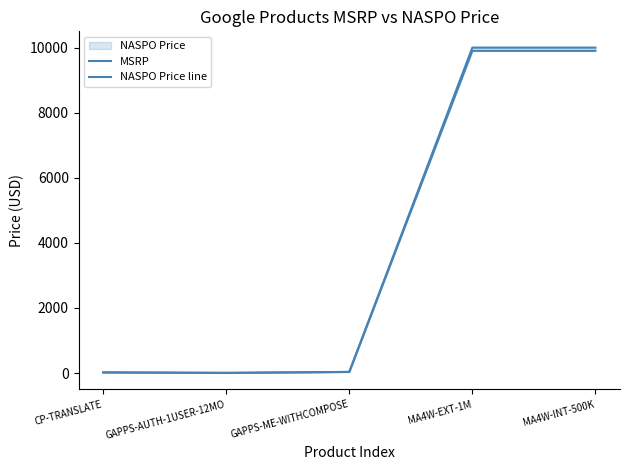

List the labels in order of NASPO Price line value, largest first.

MA4W-EXT-1M, MA4W-INT-500K, GAPPS-ME-WITHCOMPOSE, CP-TRANSLATE, GAPPS-AUTH-1USER-12MO